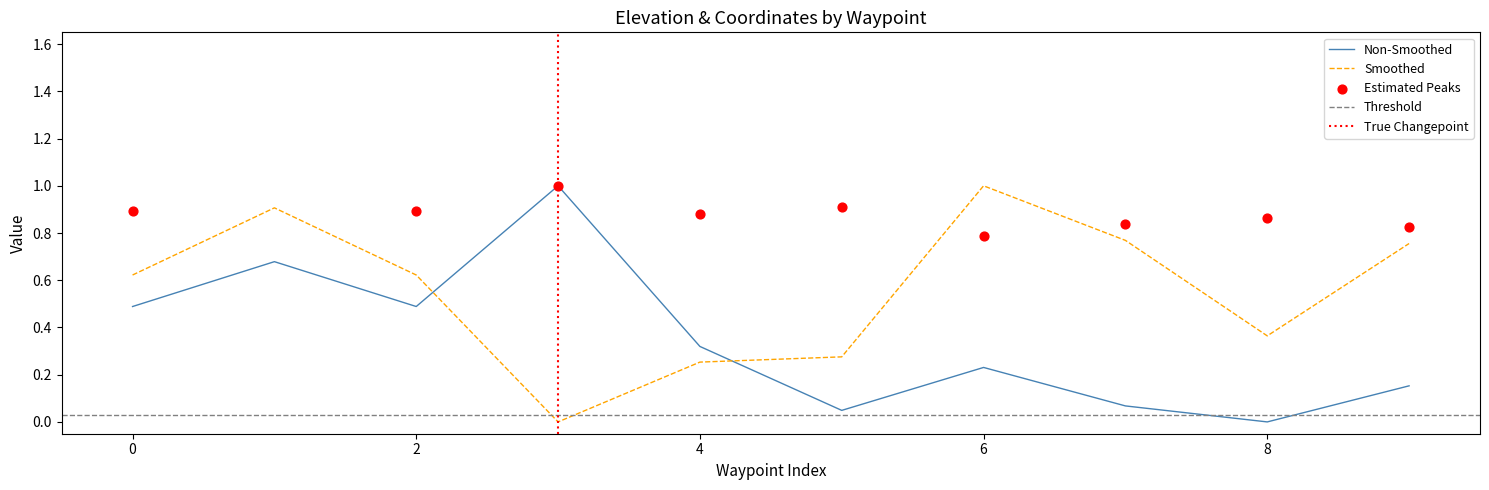

What is the highest value of the Non-Smoothed series?

1.0